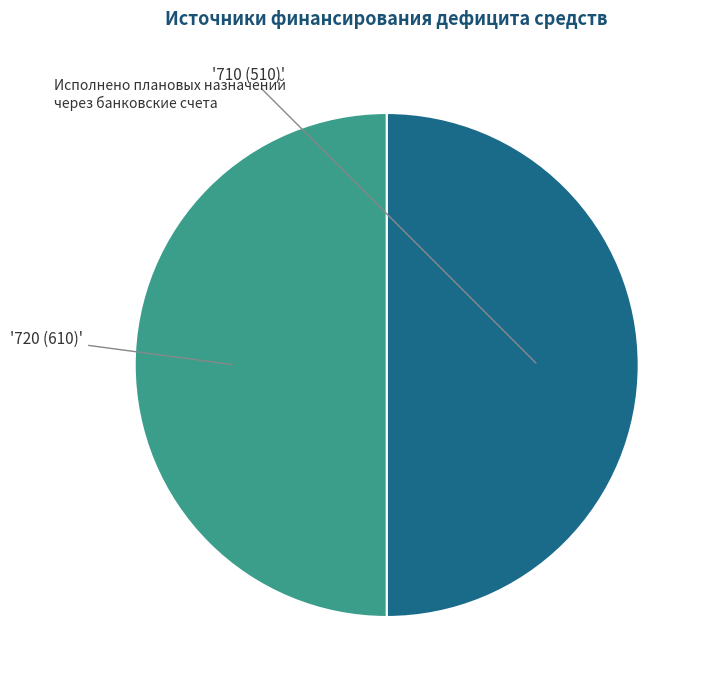

Count the number of slices in the pie.

2